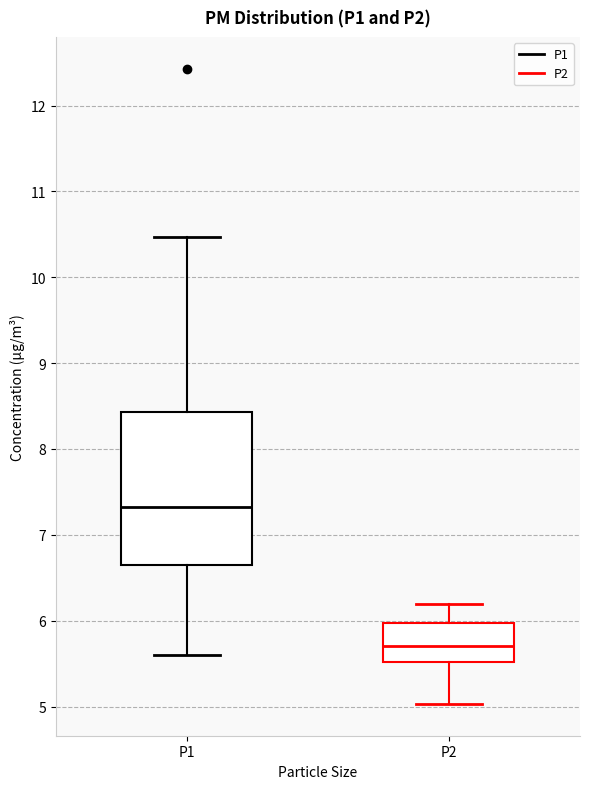

Comparing the boxes themselves (not the whiskers), which one is the tallest?

P1